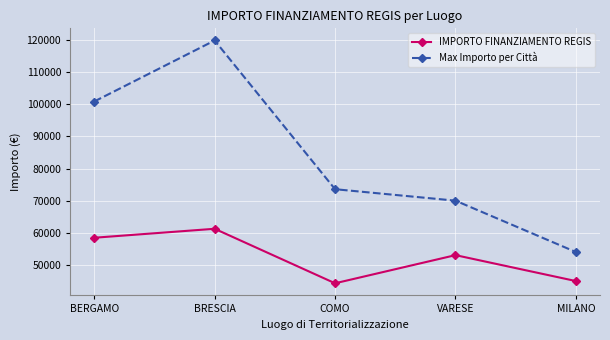

True or false: IMPORTO FINANZIAMENTO REGIS and Max Importo per Città intersect in this chart.

False